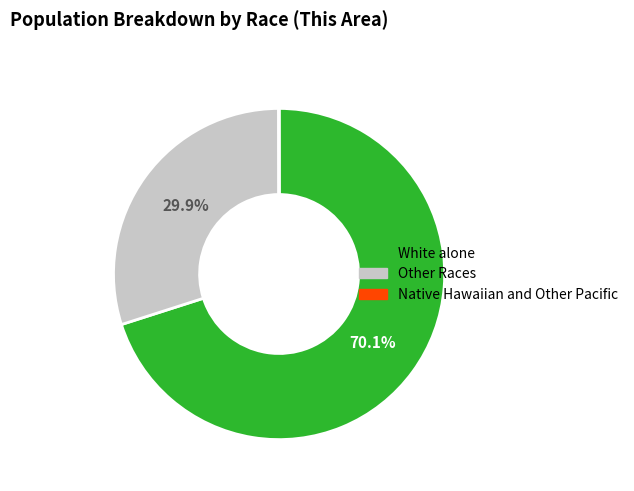

Does any single category account for the majority?

Yes